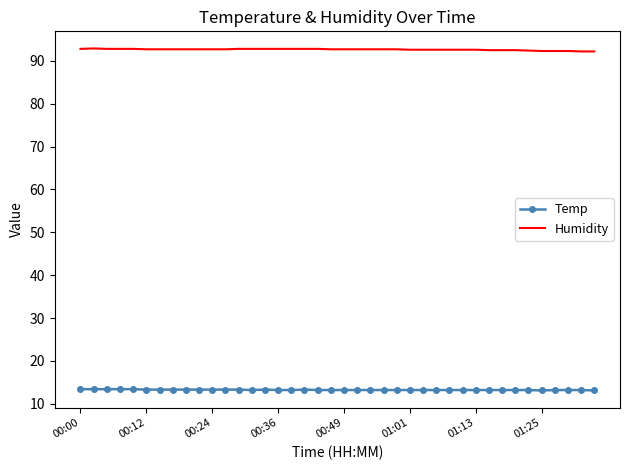

What is the sum of all Humidity values?

3705.6